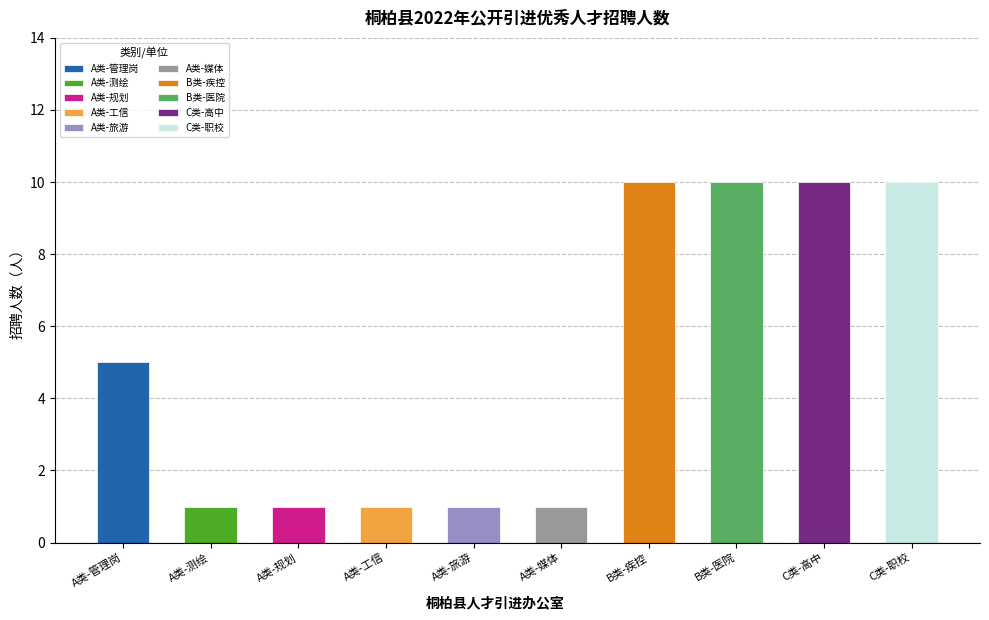

How many data points does each series have?

10